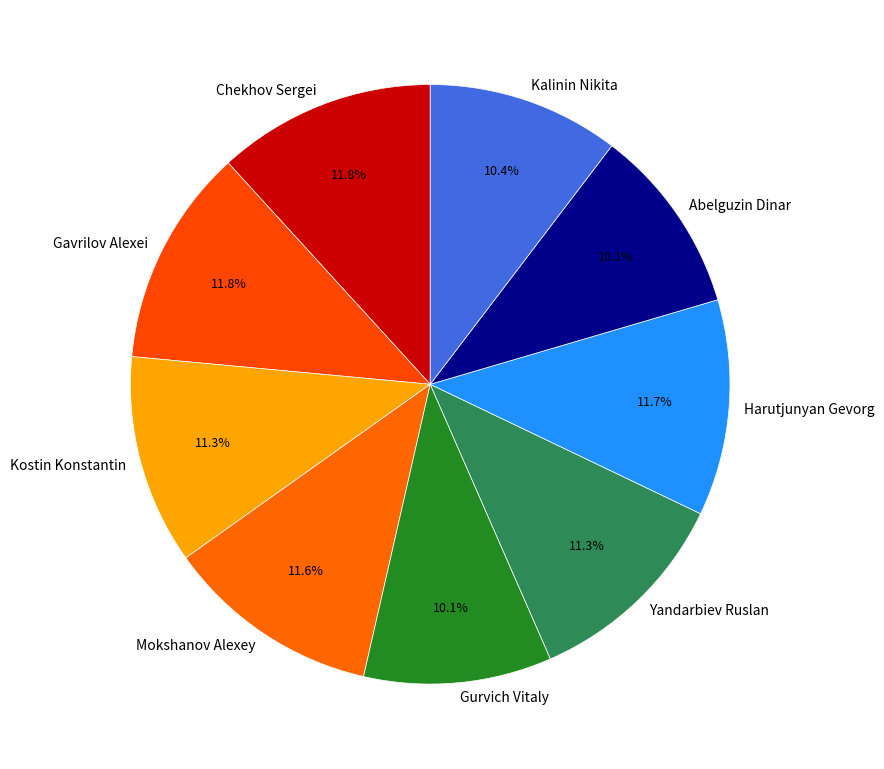

To the nearest percent, what is the average slice percentage?

11%